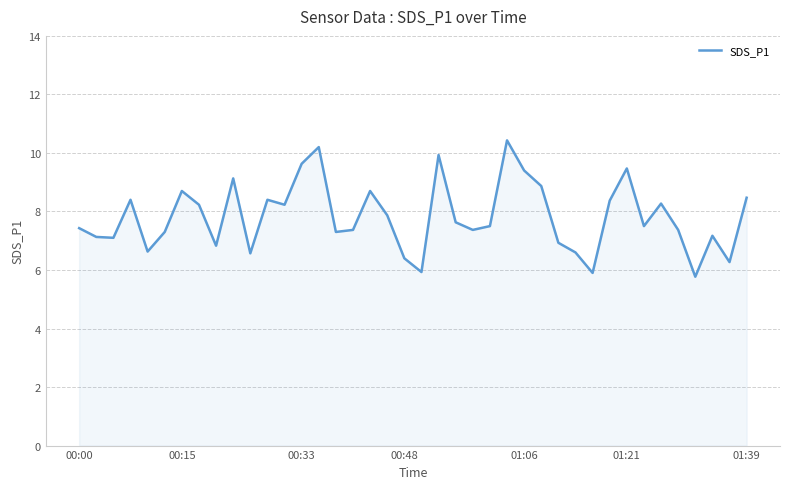

What is the smallest value displayed?

5.8